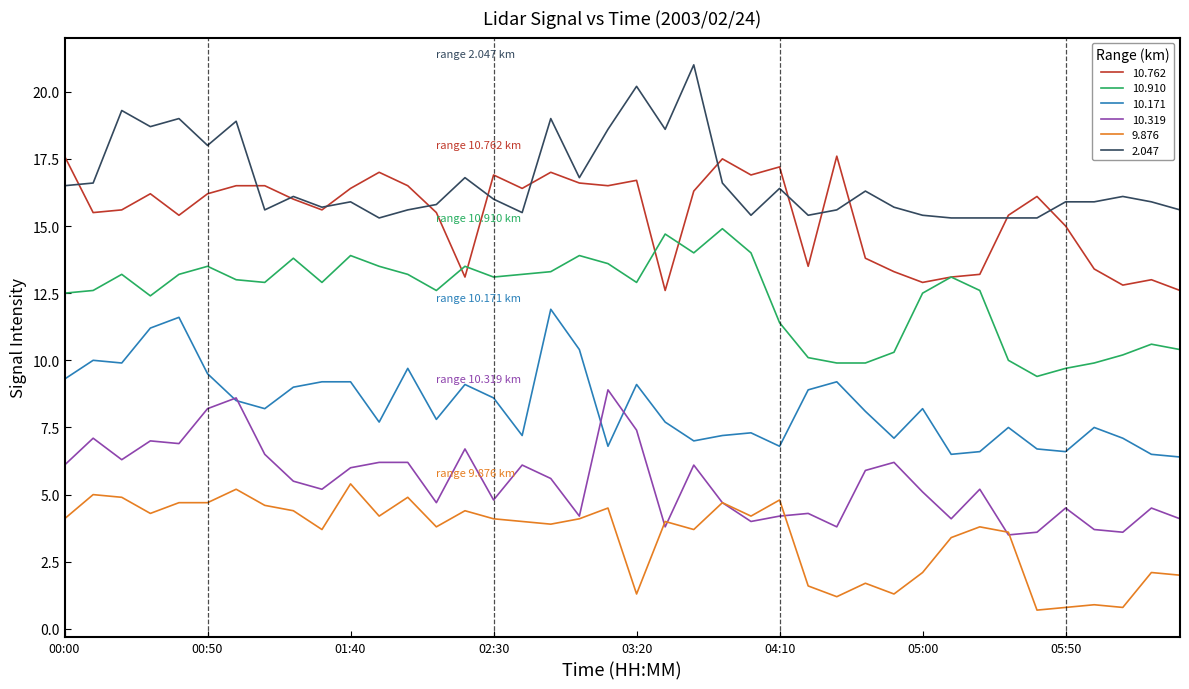

What is the lowest value of the 10.762 series?

12.6